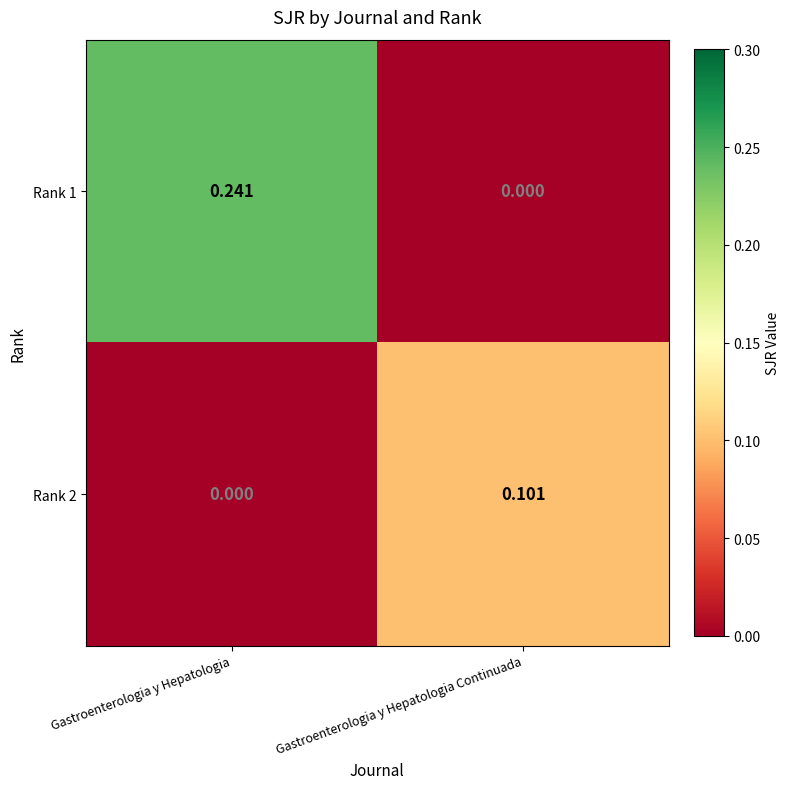

List the labels in order of Rank 2 value, largest first.

Gastroenterologia y Hepatologia Continuada, Gastroenterologia y Hepatologia